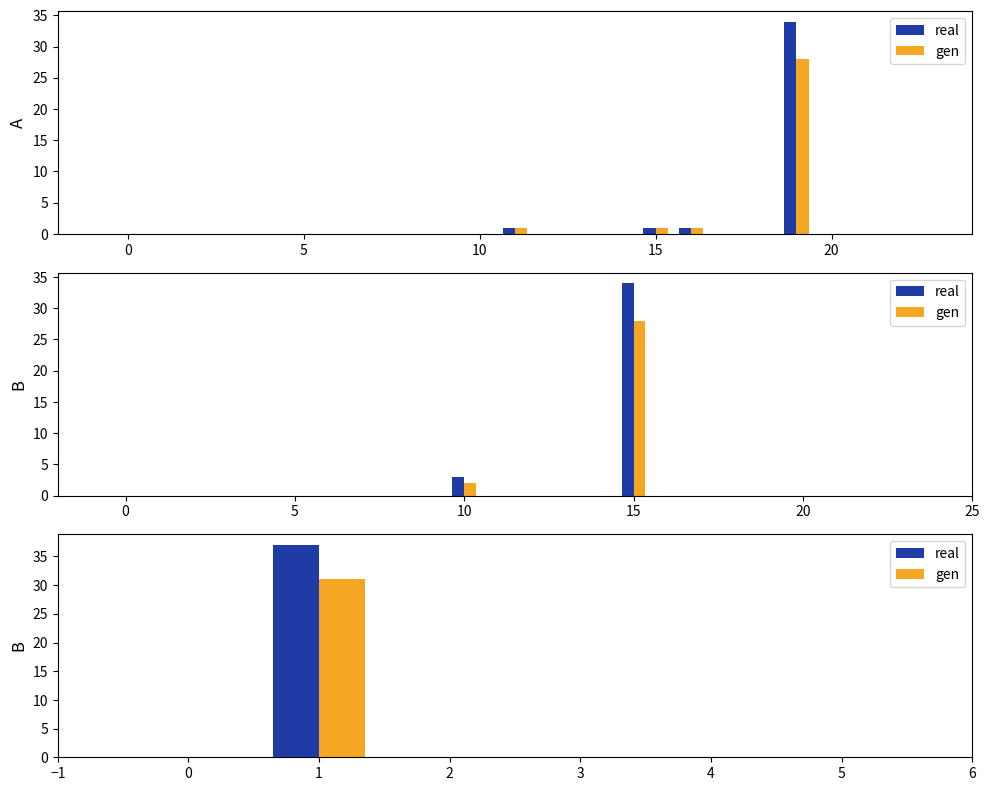

True or false: real has a value of 55 at 0.

False